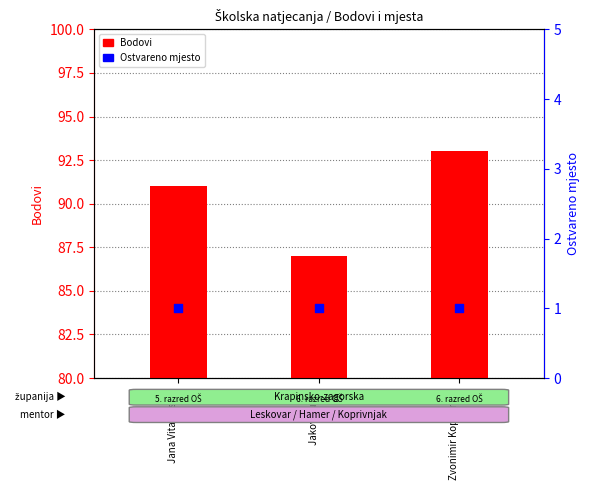

At which category is the sum across all series the highest?

Zvonimir Koprivnjak